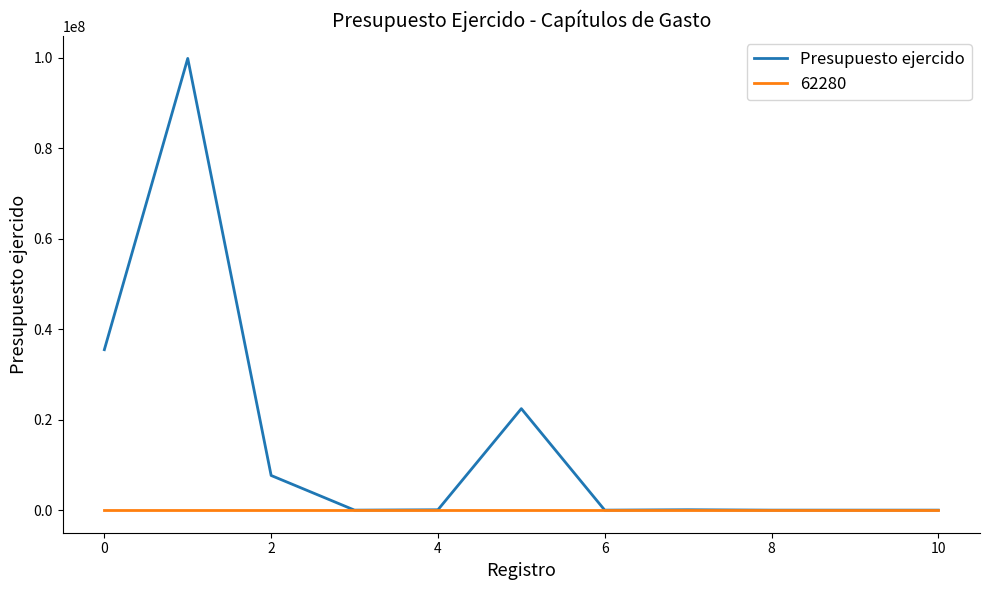

Count the number of data series in this chart.

2